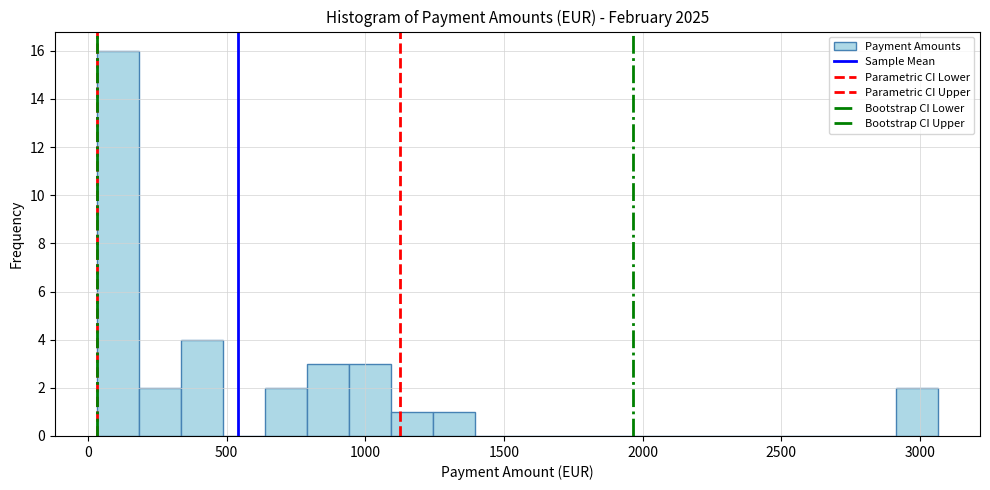

Read against the x-axis, roughly where is the centre of the tallest bar?

100